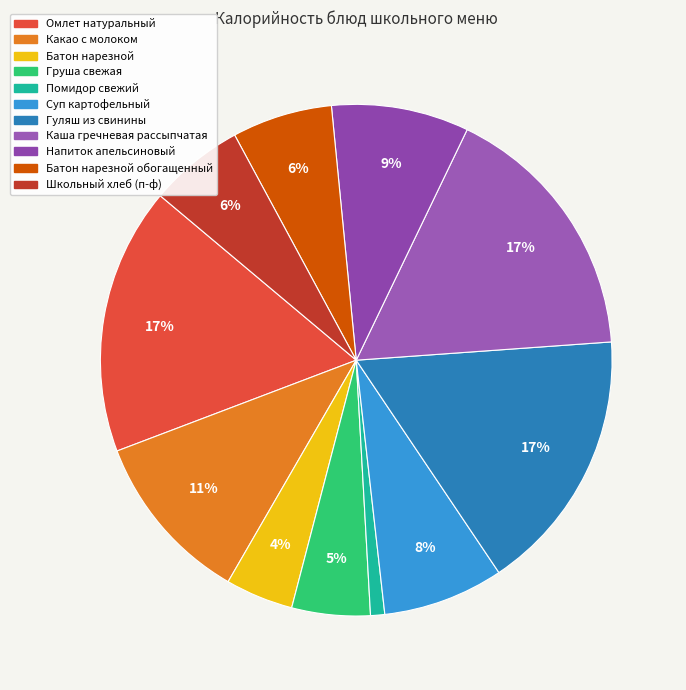

Count the number of slices in the pie.

11